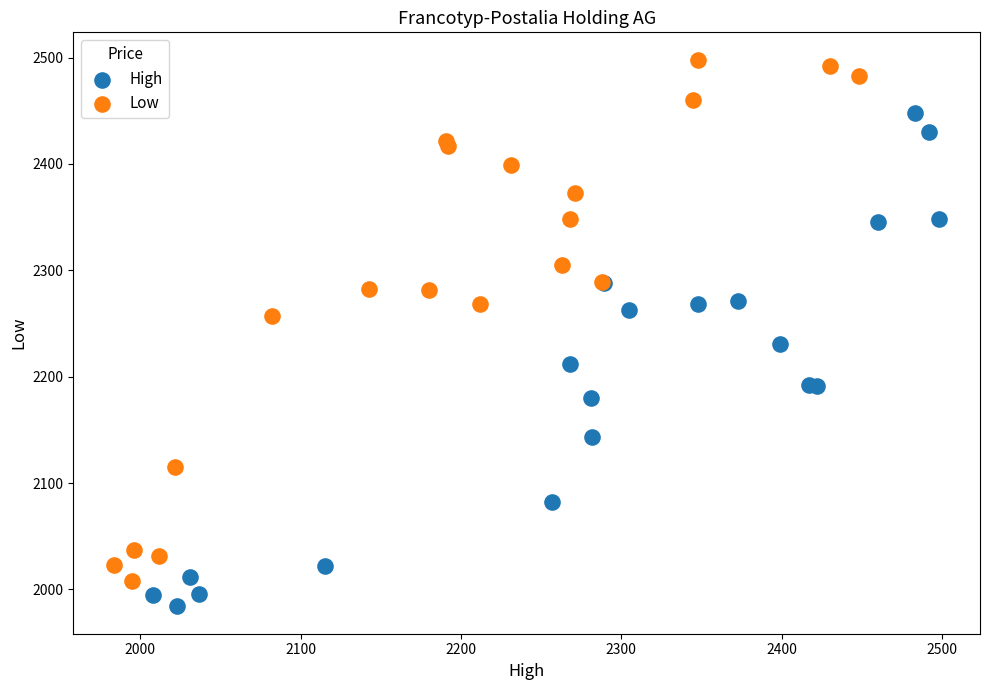

Which series reaches the maximum Y coordinate?

Low